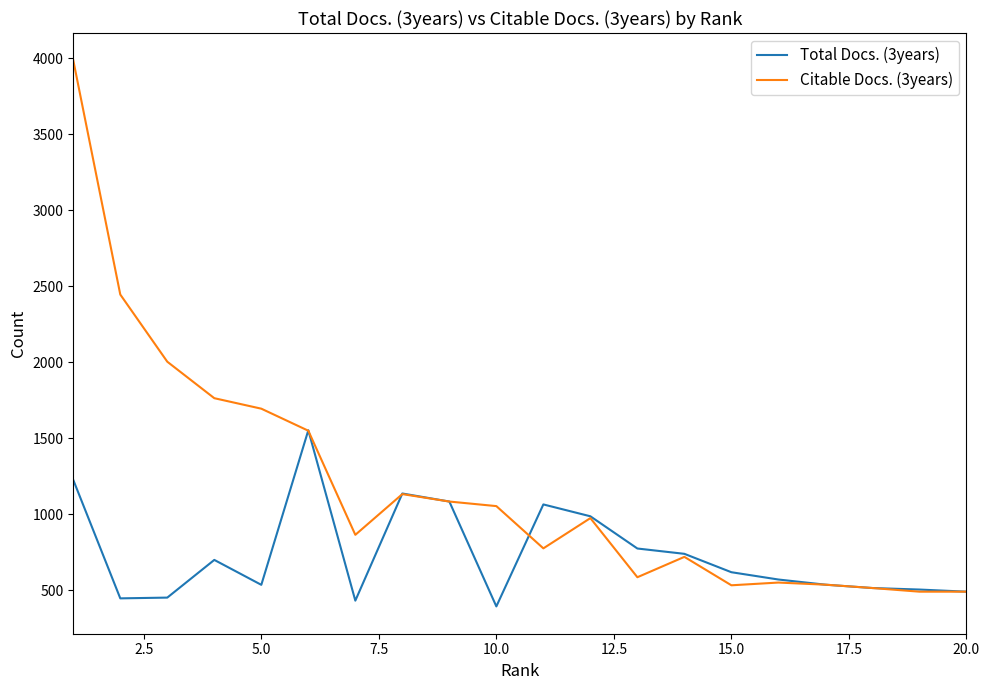

What are all the series names shown in the legend?

Total Docs. (3years), Citable Docs. (3years)